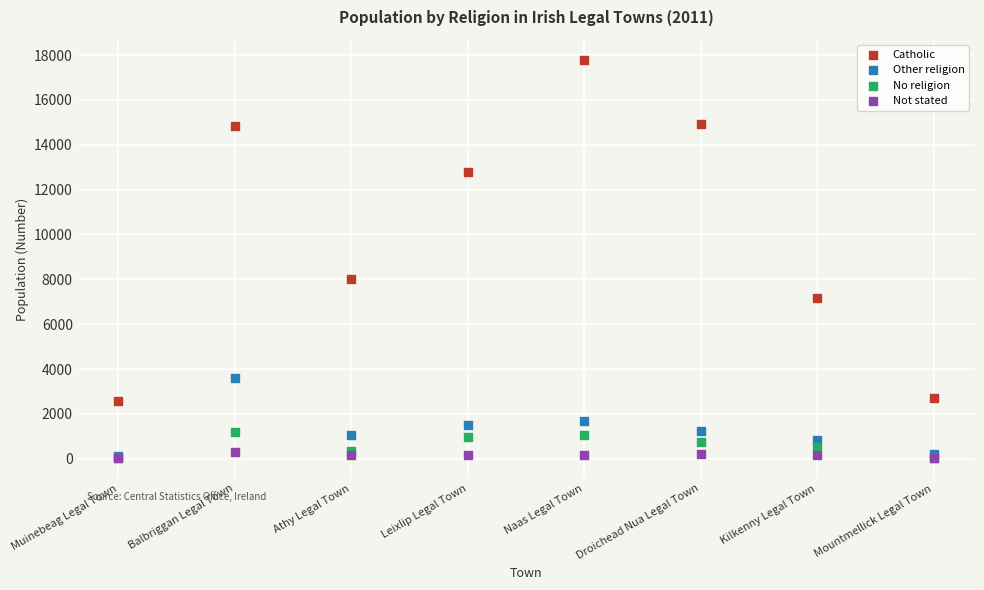

Across all series, what Y value is closest to 8903?

7998